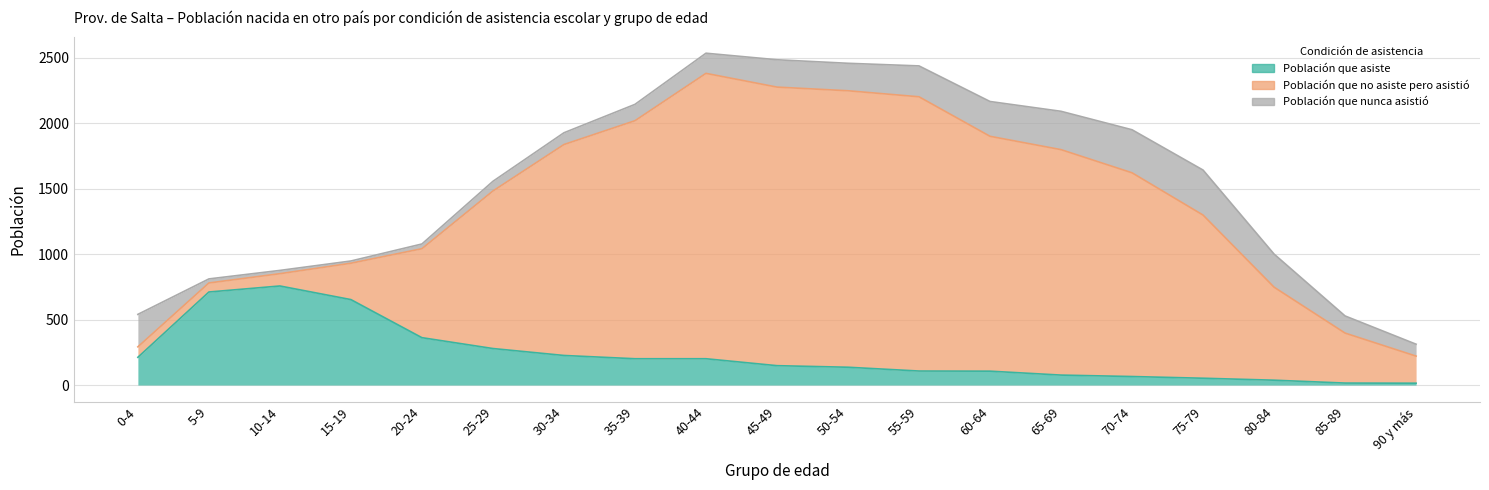

What is the average value of the Población que nunca asistió series?

166